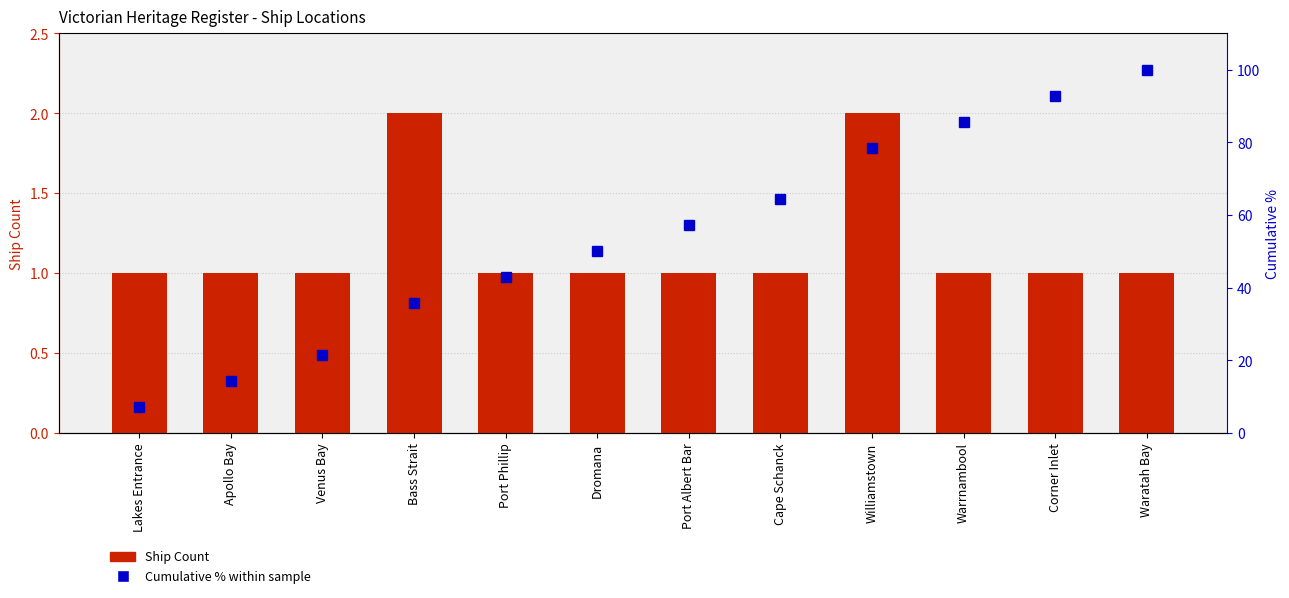

At Williamstown, list the series in order from largest to smallest.

Cumulative % within sample, Ship Count